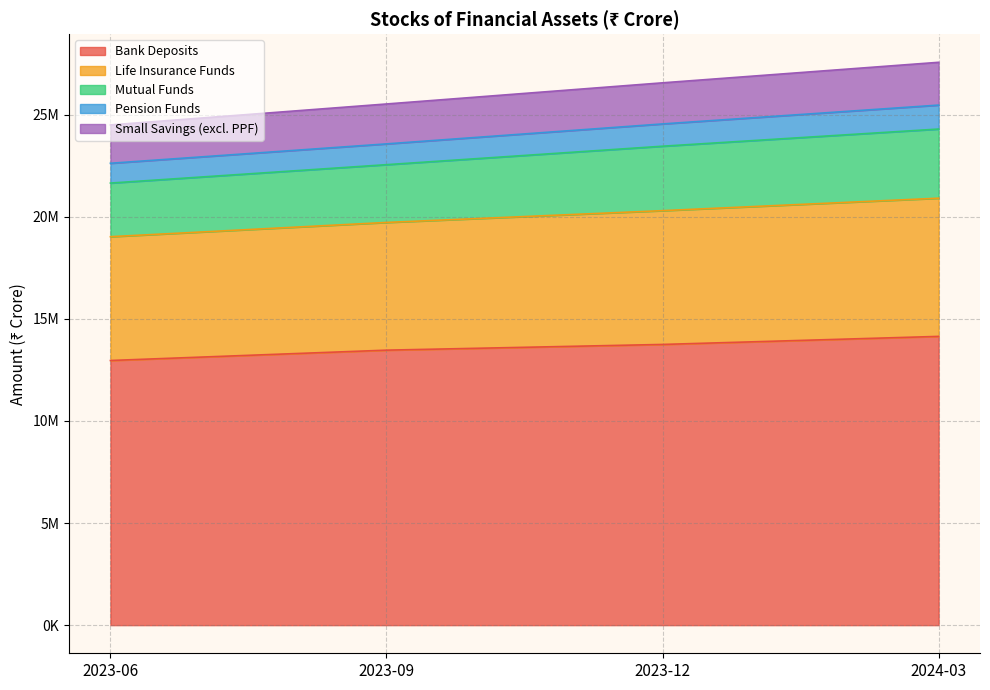

Does the chart display data point markers on the line(s)?

No